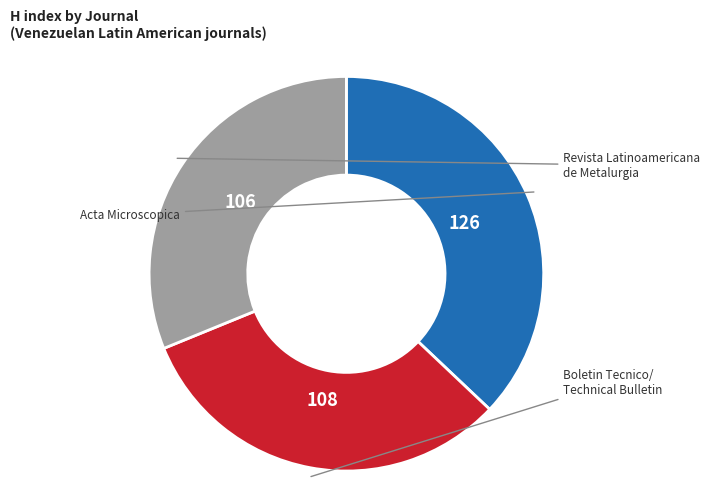

Is there a majority slice in this chart?

No